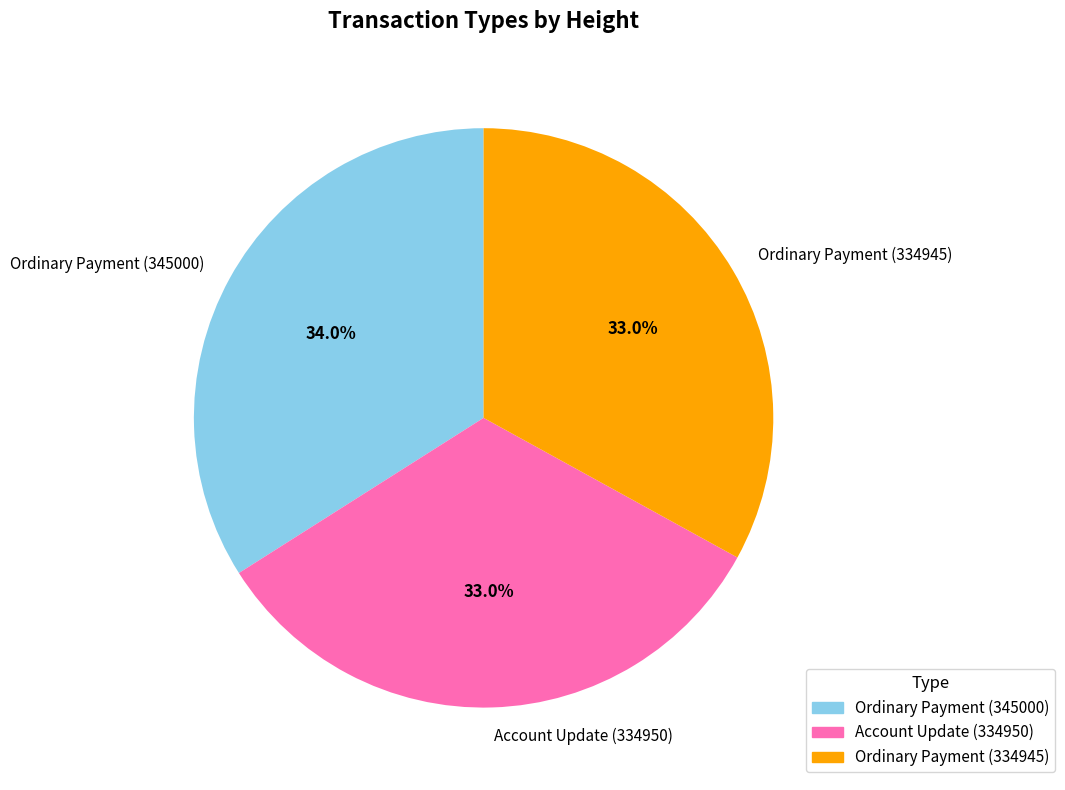

To the nearest percent, what portion does Account Update (334950) represent?

33%